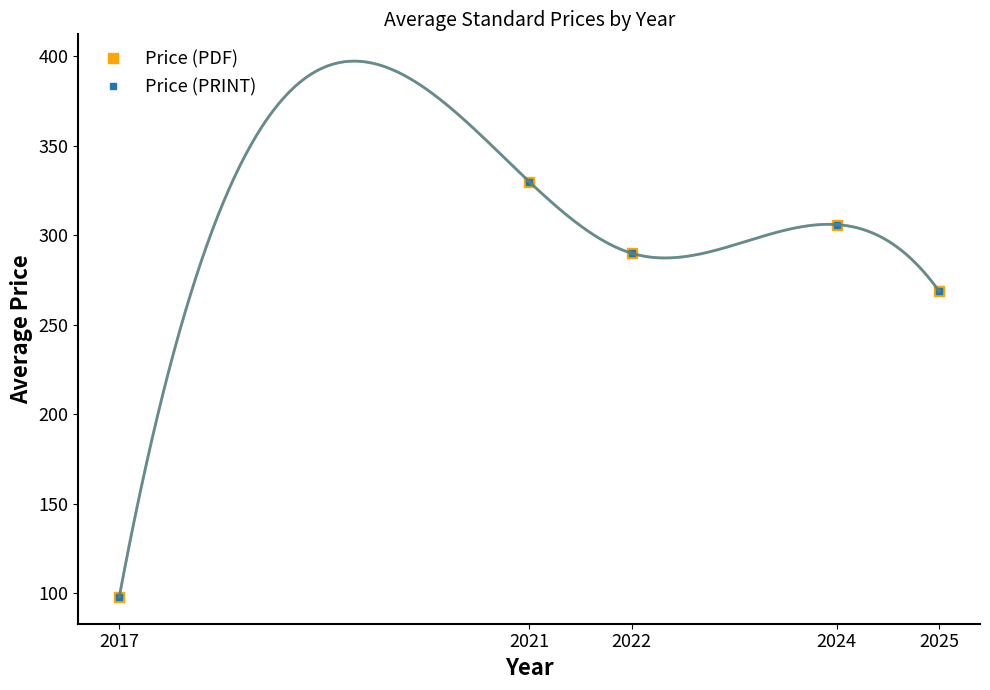

True or false: Price (PDF) and Price (PRINT) cross at least once.

False